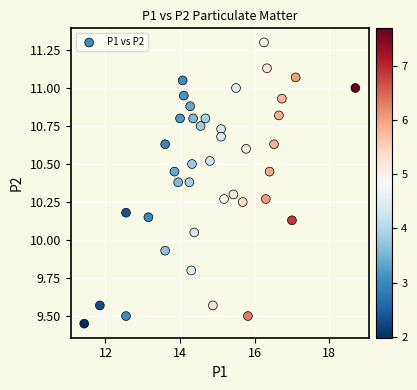

What is the range of X values (max minus min)?

7.3